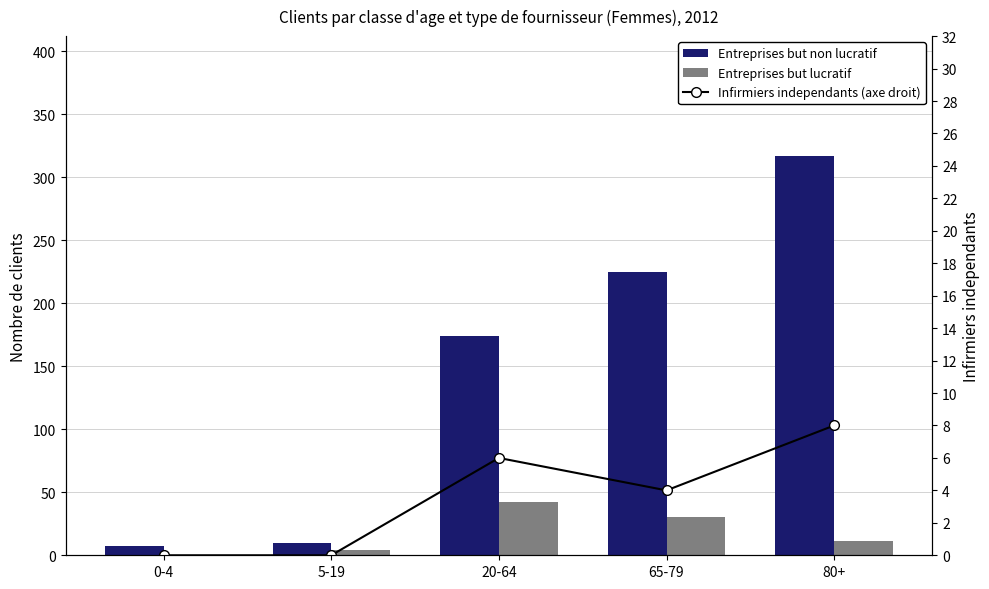

Is it true that Entreprises but lucratif equals 42 at 20-64?

True